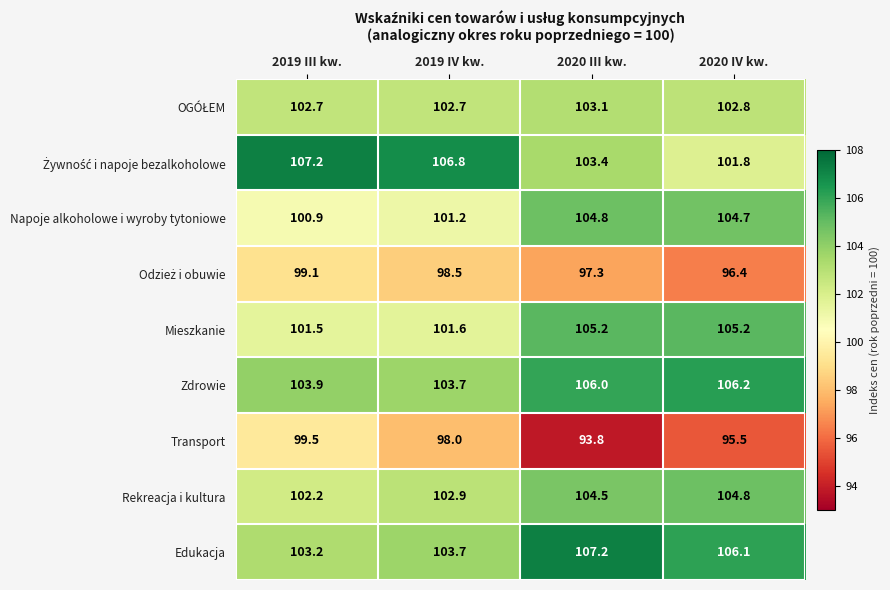

What is the total value across all series at 2019 III kw.?

920.2